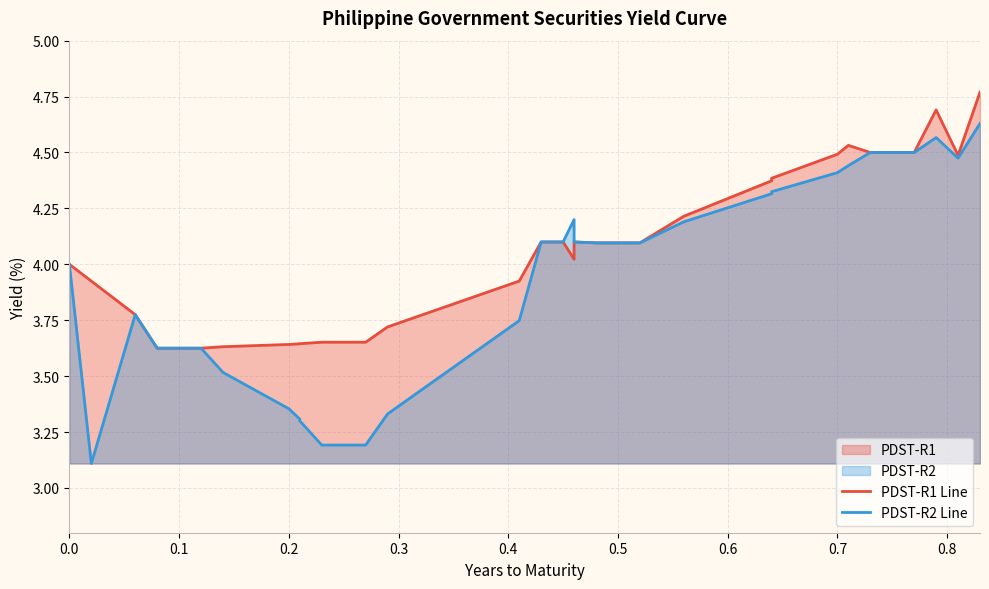

What is the value of the PDST-R1 Line point at the 33rd from the left?

4.5